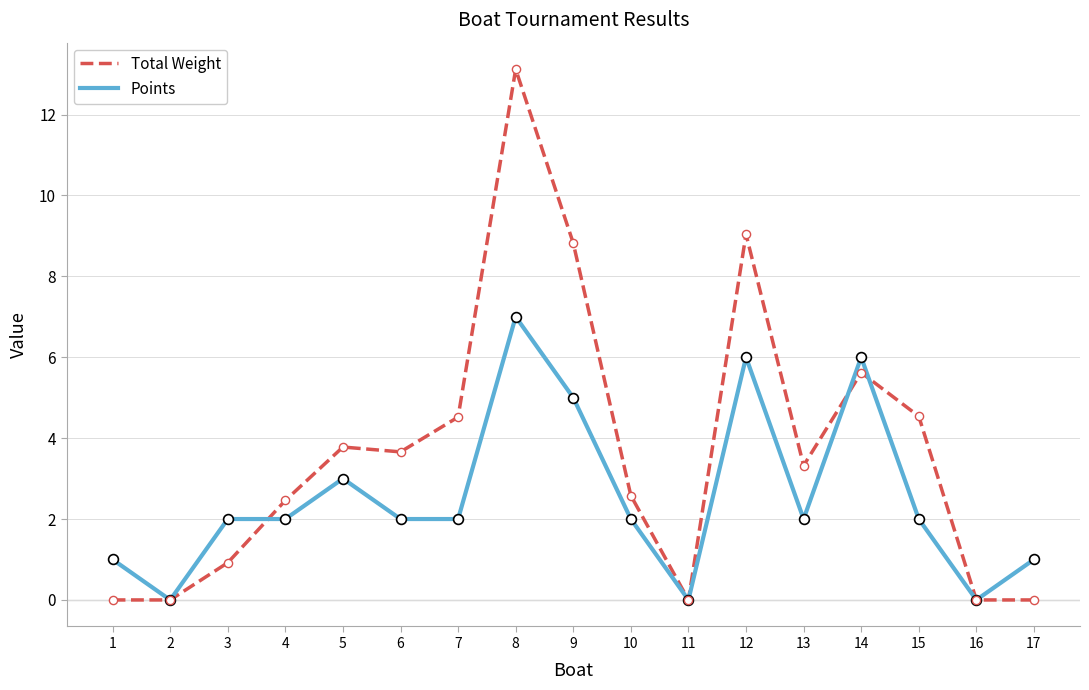

Which series has the largest range (max minus min)?

Total Weight